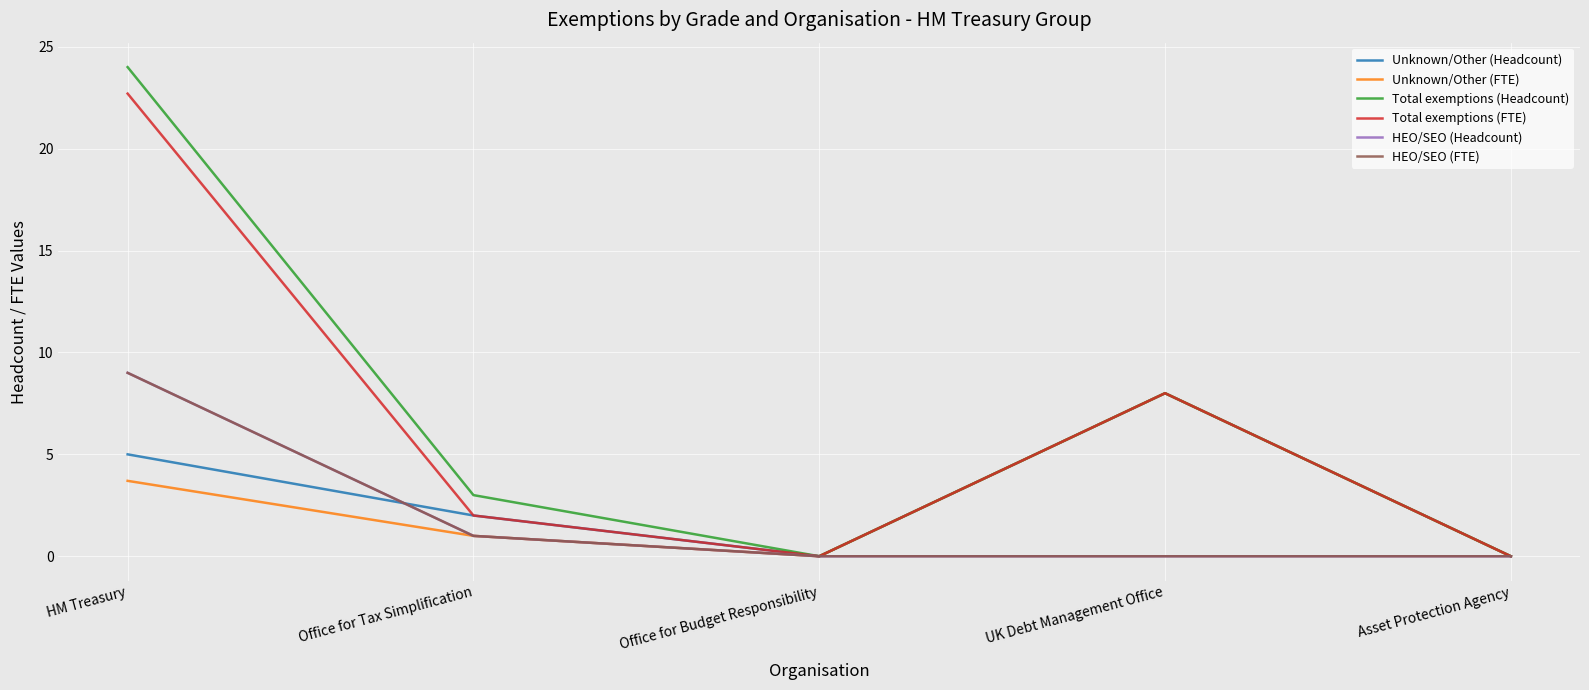

What is the label of the 4th point from the right?

Office for Tax Simplification